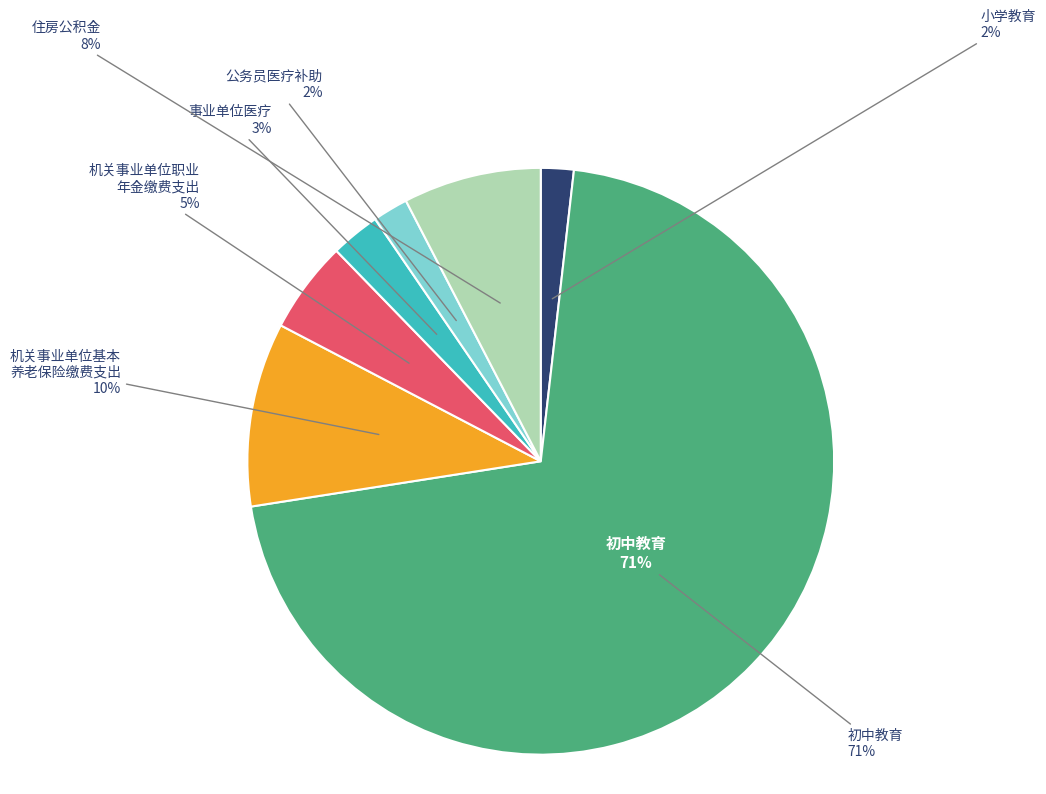

The 机关事业单位基本养老保险缴费支出 slice represents 15% of the pie. True or false?

False